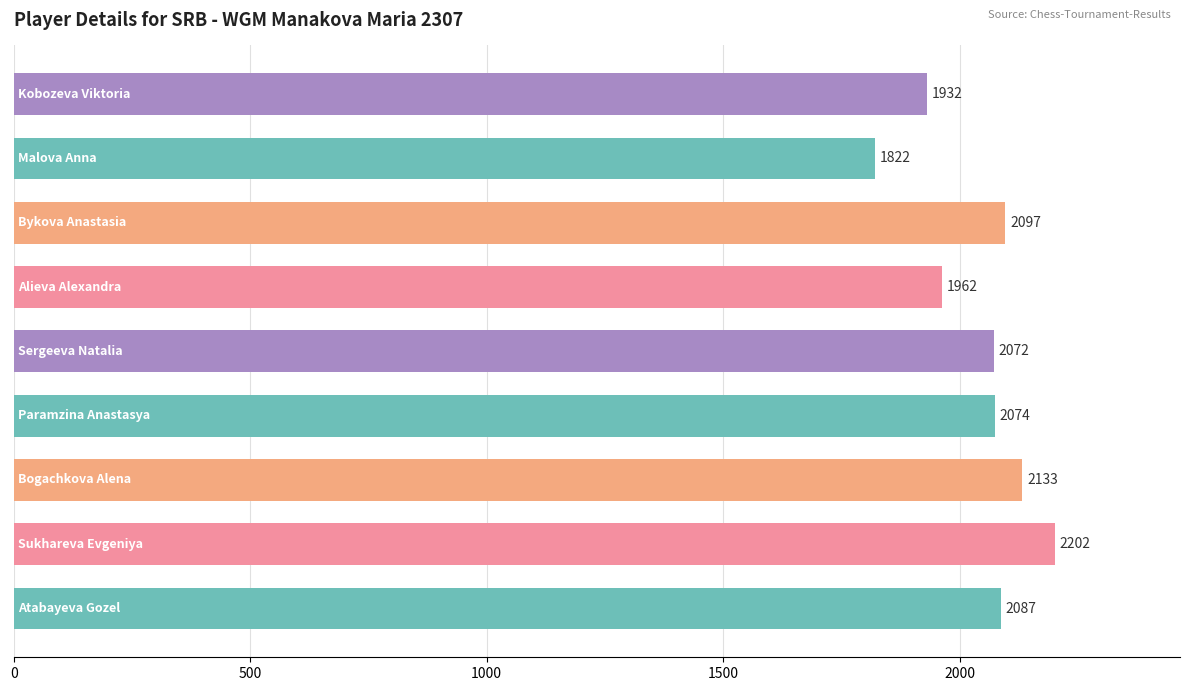

What is the value of the 1st bar from the top?

1932